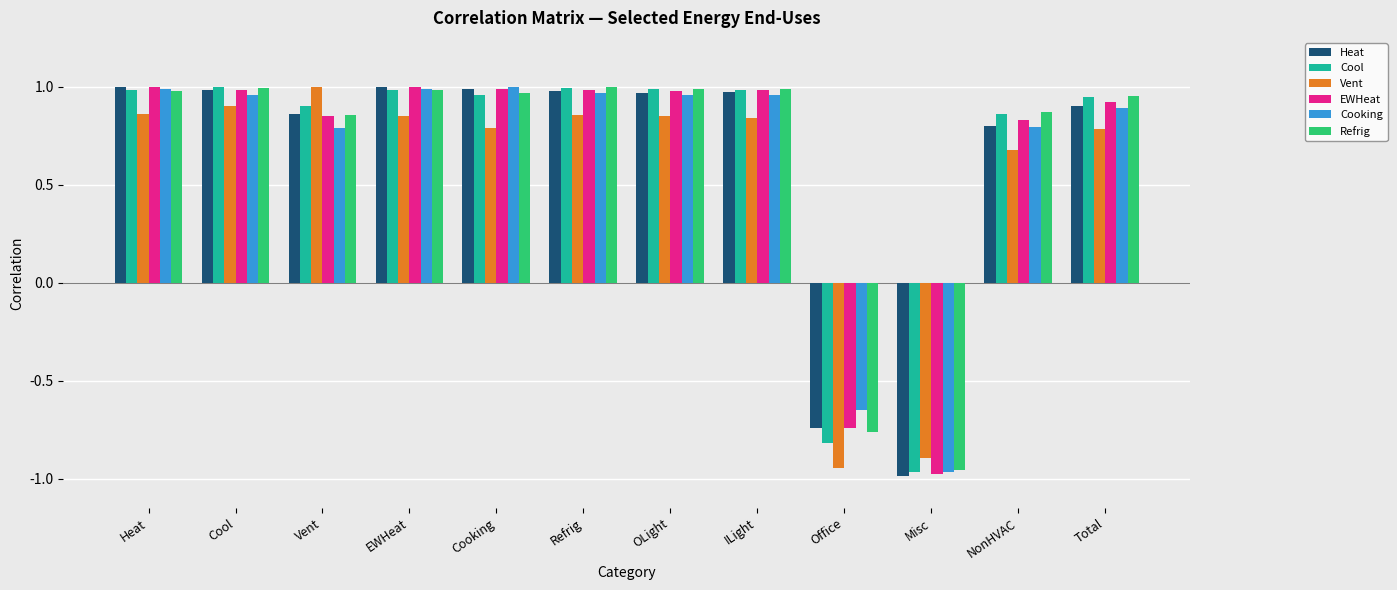

What is the difference between the second highest and minimum values in the Cool series?

2.0